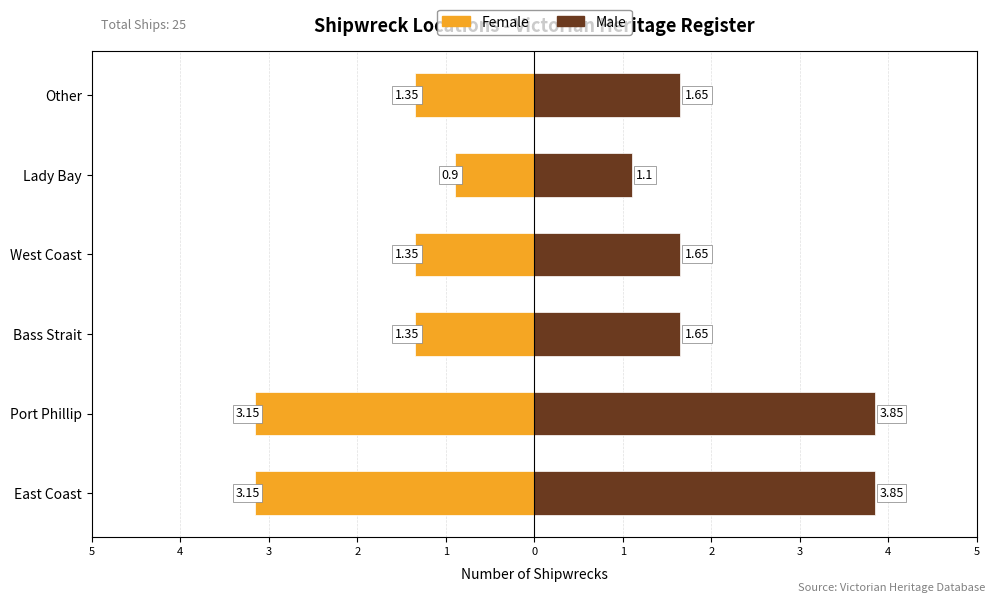

What is the difference between the maximum and second lowest values in the Male series?

2.2